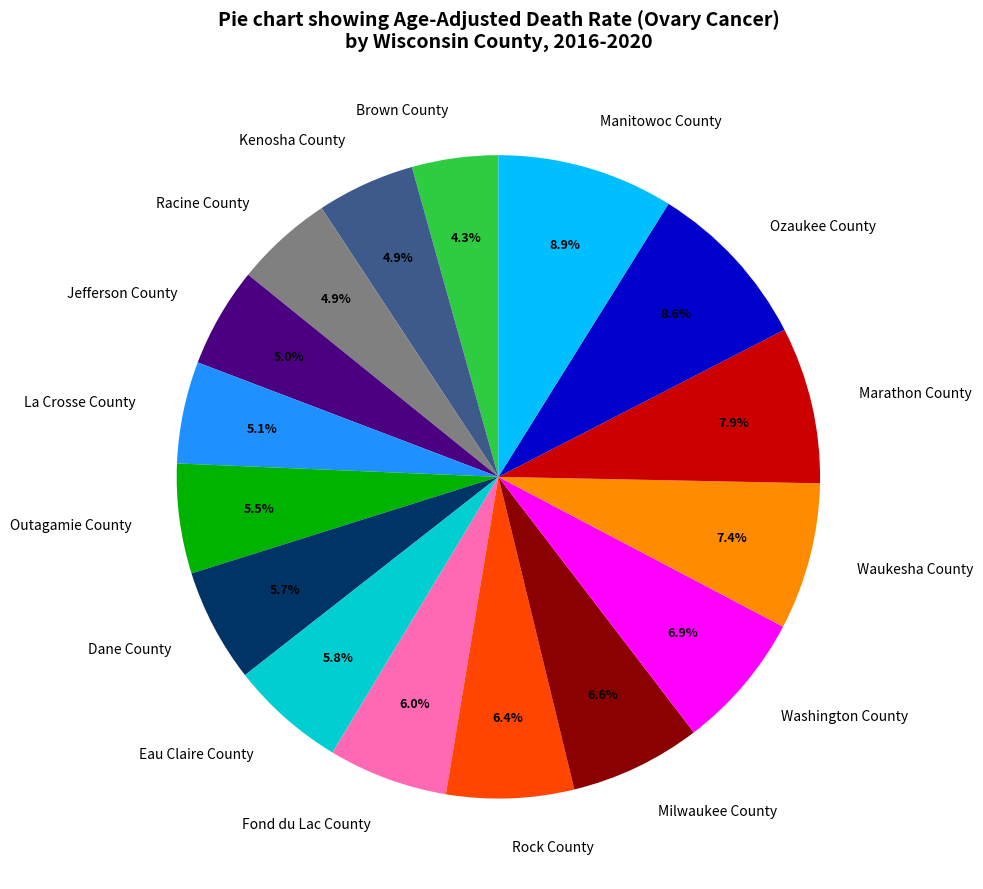

Which category has the smallest portion of the pie?

Brown County